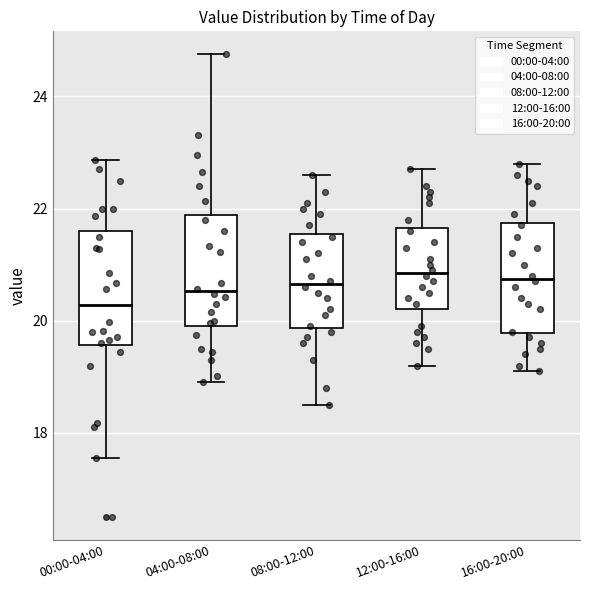

Reading left to right, transcribe this box plot: for each box, give where its median line is, the range the box spans, and where its two whiskers end, as read against the y-axis. The values are not printed on the chart, so give them approximately, as read against the axis.

00:00-04:00: median 20.2, box 19.6 to 21.6, whiskers 17.6 to 22.8
04:00-08:00: median 20.6, box 20.0 to 21.8, whiskers 19.0 to 24.8
08:00-12:00: median 20.6, box 19.8 to 21.6, whiskers 18.6 to 22.6
12:00-16:00: median 20.8, box 20.2 to 21.6, whiskers 19.2 to 22.8
16:00-20:00: median 20.8, box 19.8 to 21.8, whiskers 19.2 to 22.8